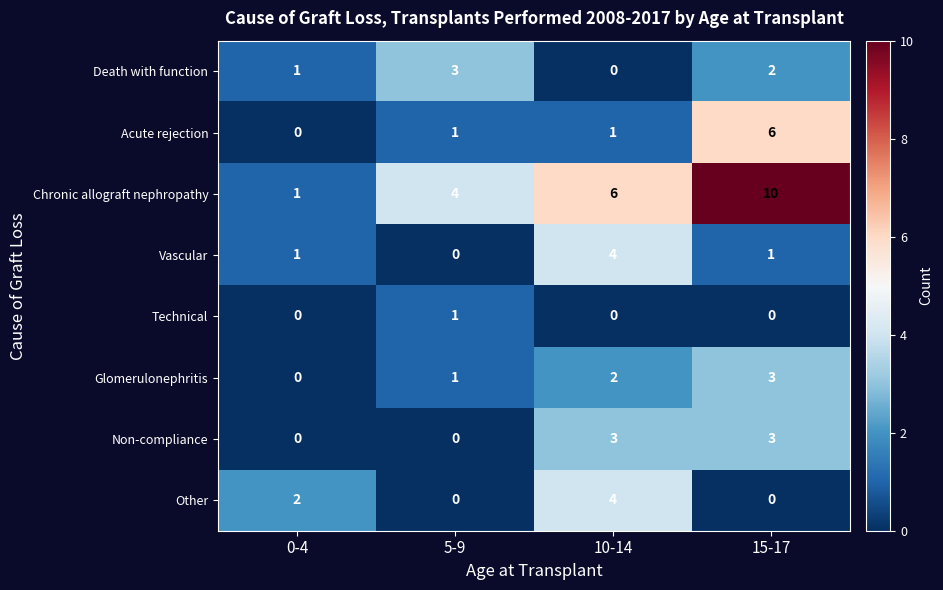

What is the maximum value shown in the chart?

10